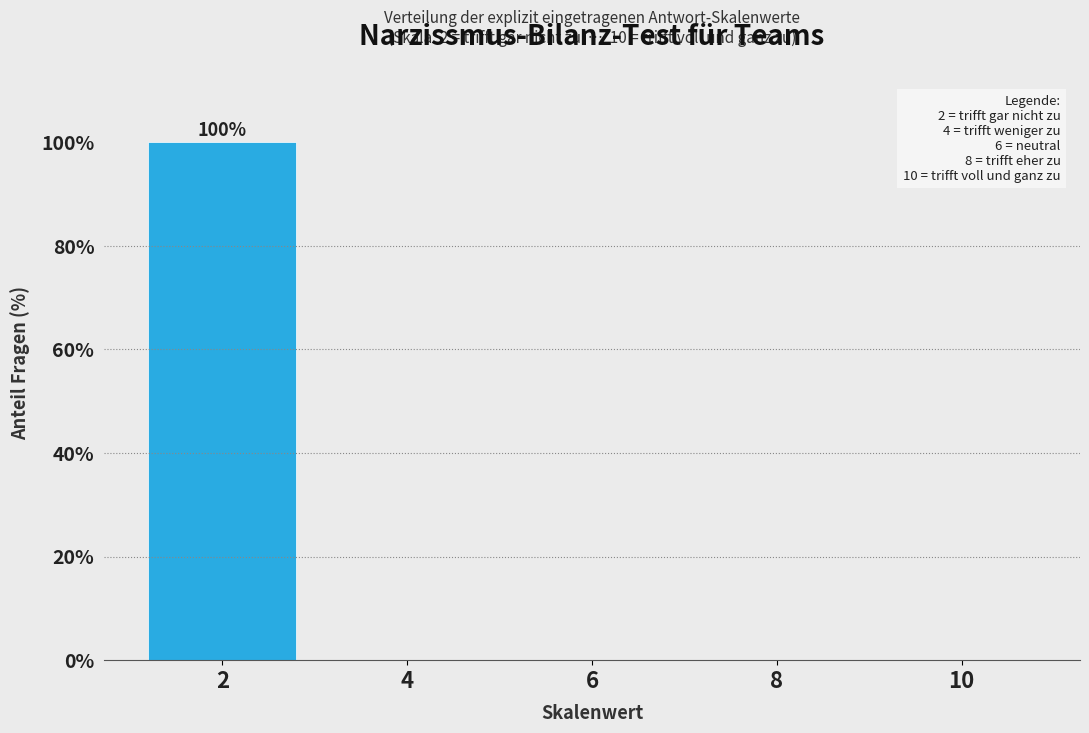

Reading right to left, list all the values displayed in this chart.

10=0	8=0	6=0	4=0	2=100